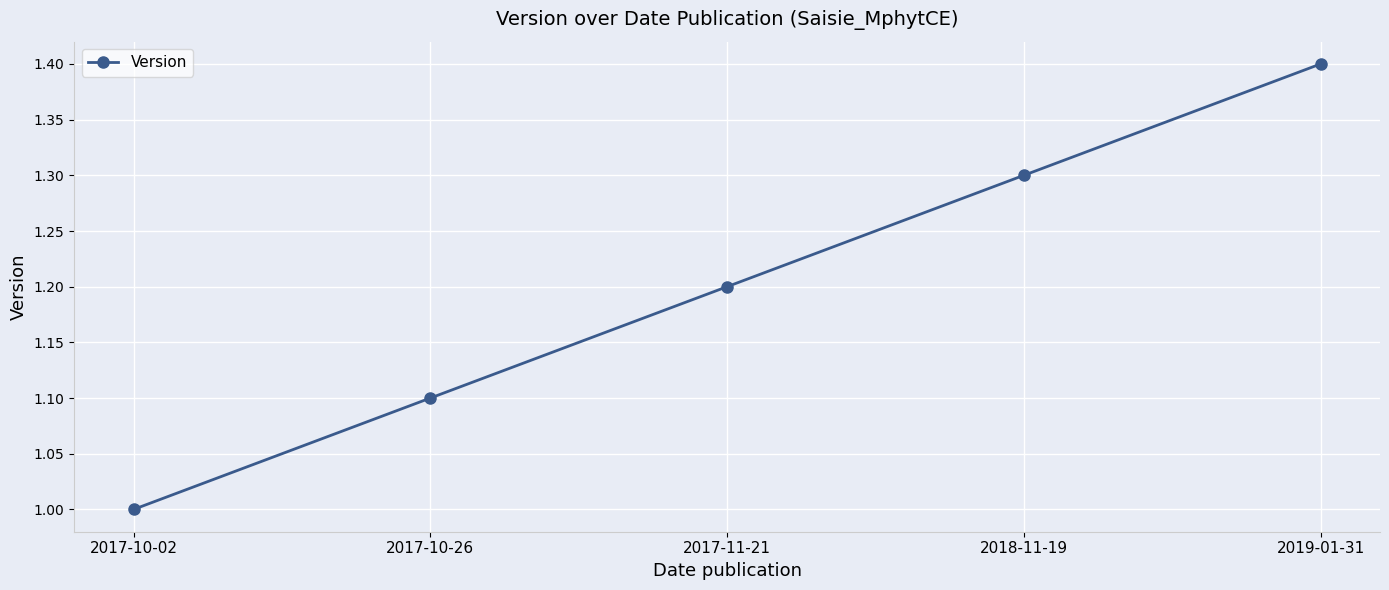

What is the ratio of the value at 2019-01-31 to the value at 2017-10-26?

1.3